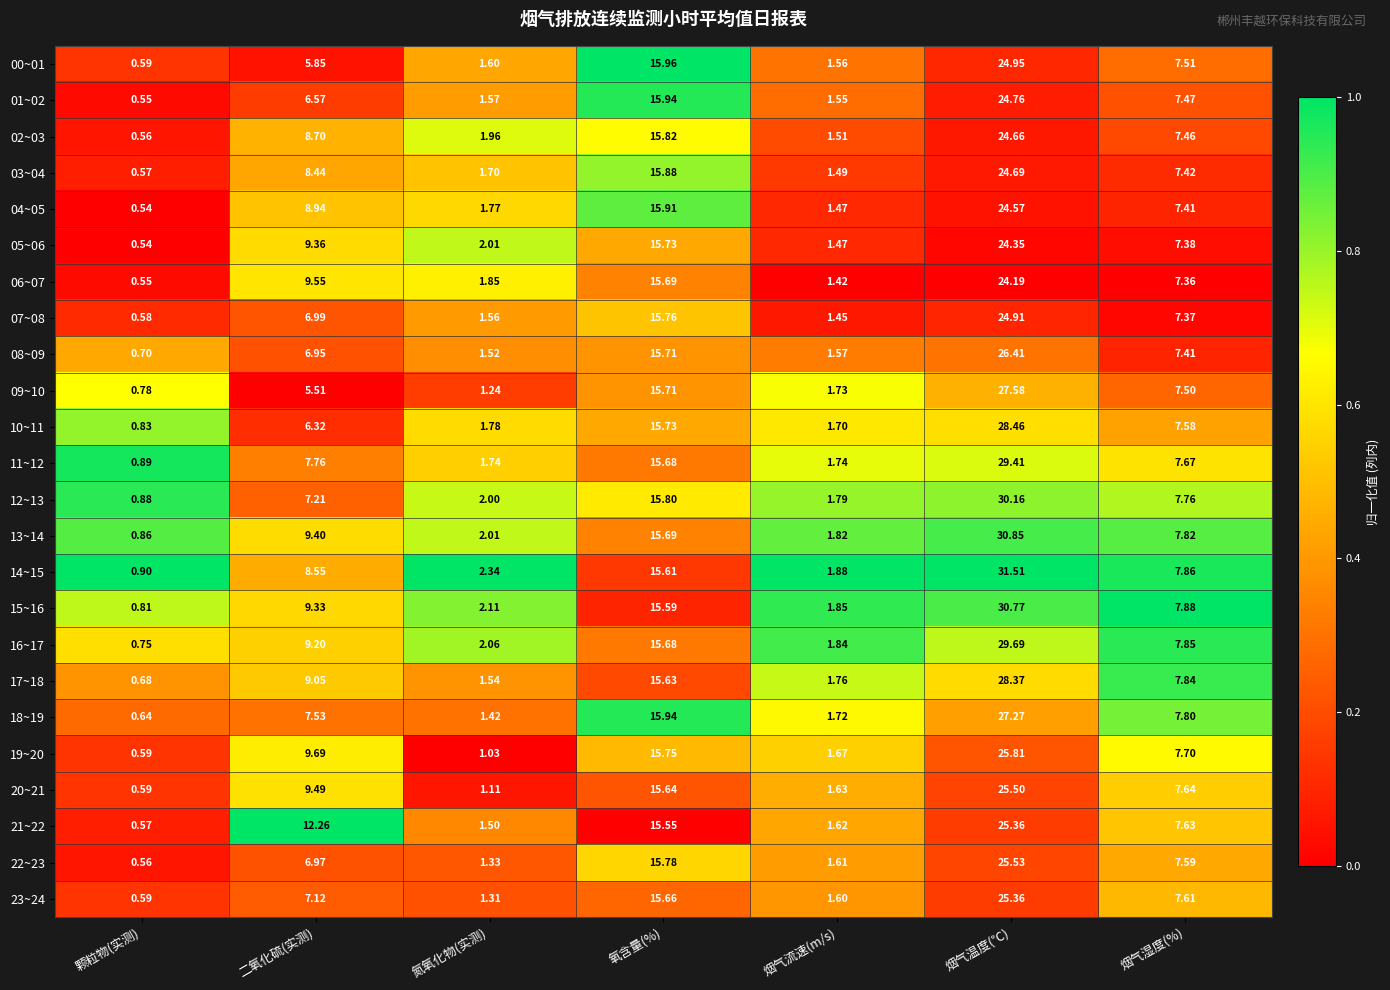

What is the total value across all series at 烟气流速(m/s)?

39.5